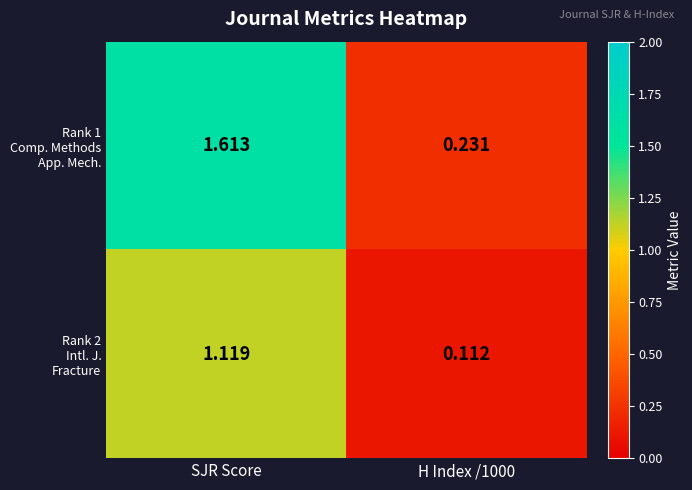

At which category is the sum across all series the highest?

SJR Score